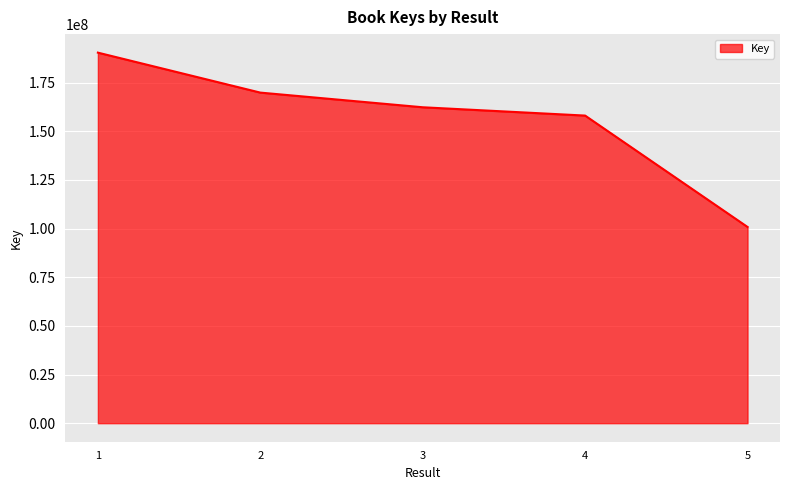

The chart shows a value of 214464821 at 4. True or false?

False